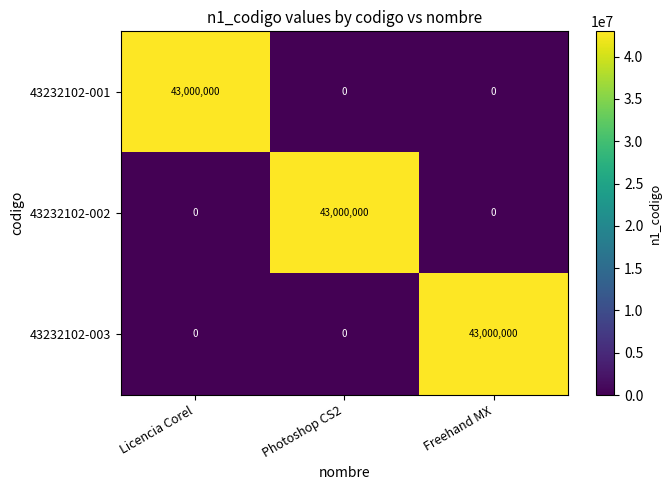

Reading right to left, extract all data points from this chart.

43232102-001: 0	0	43000000
43232102-002: 0	43000000	0
43232102-003: 43000000	0	0